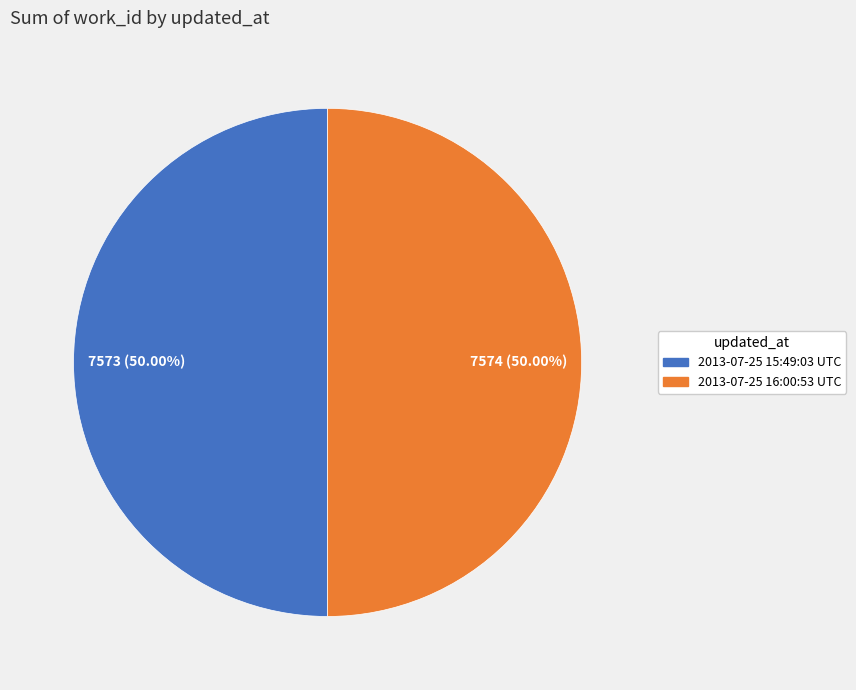

How many slices are in this pie chart?

2